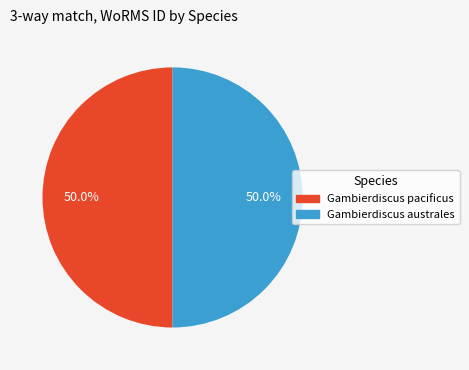

How many slices are in this pie chart?

2